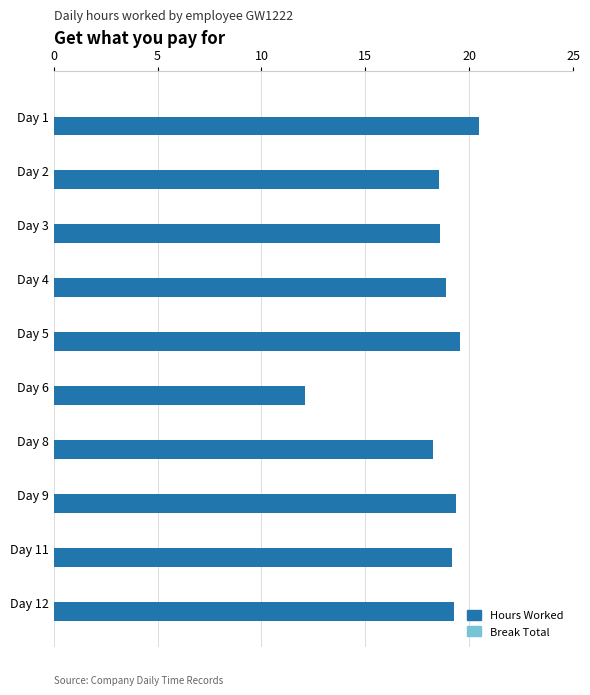

What is the ratio of the value at Day 11 to the value at Day 2?

1.0